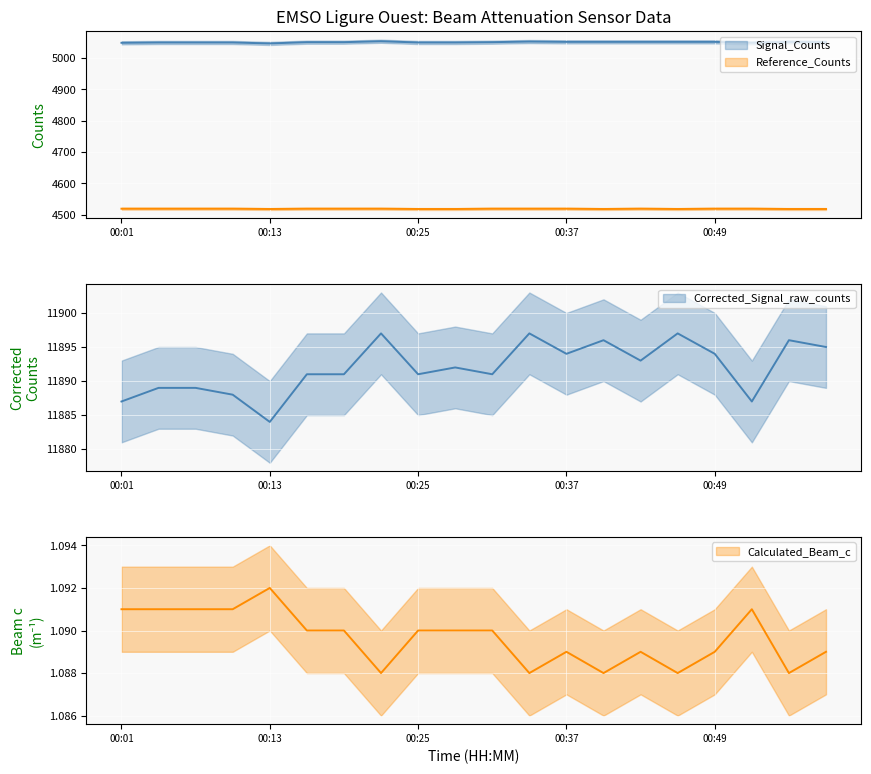

What is the greatest value displayed?

11897.0